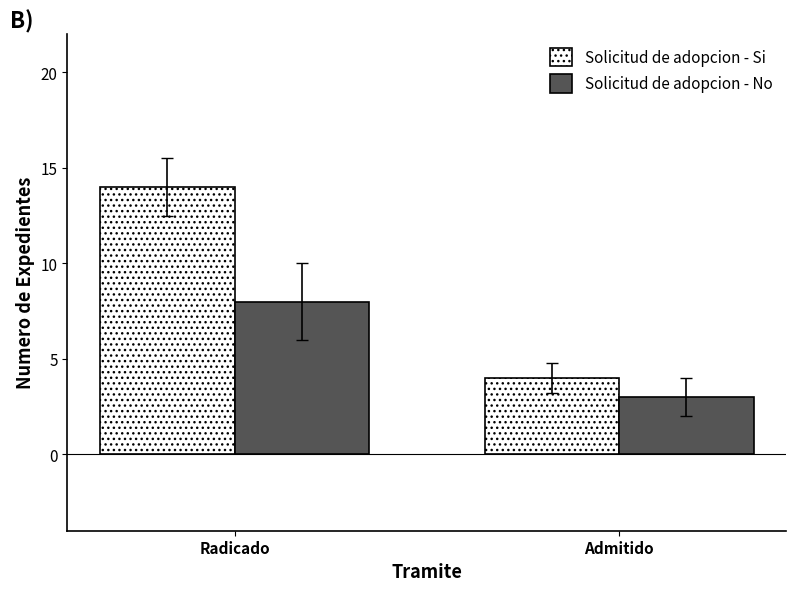

At which category does the chart reach its peak across all series?

Radicado